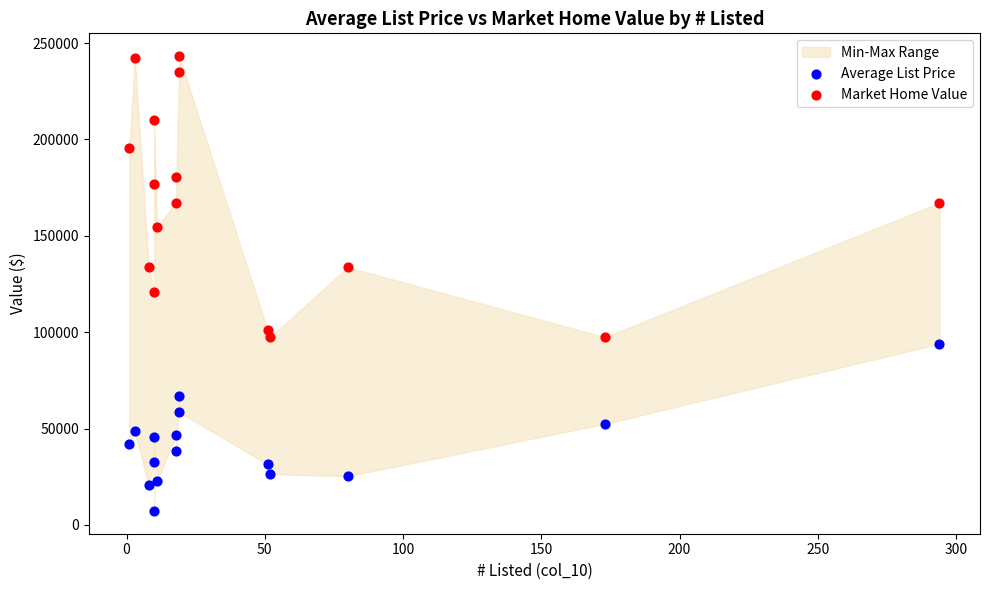

Which series contains the lowest Y value?

Average List Price